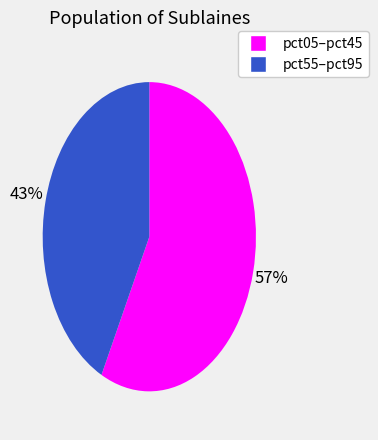

Is there any slice that represents more than half of the pie?

Yes